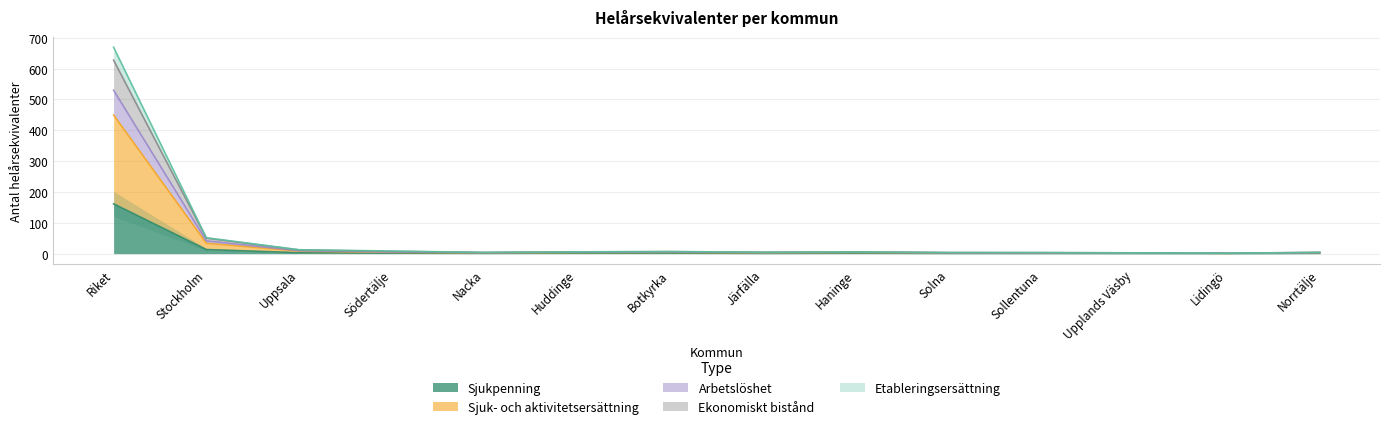

True or false: Sjukpenning has a value of 1.6 at Södertälje.

True